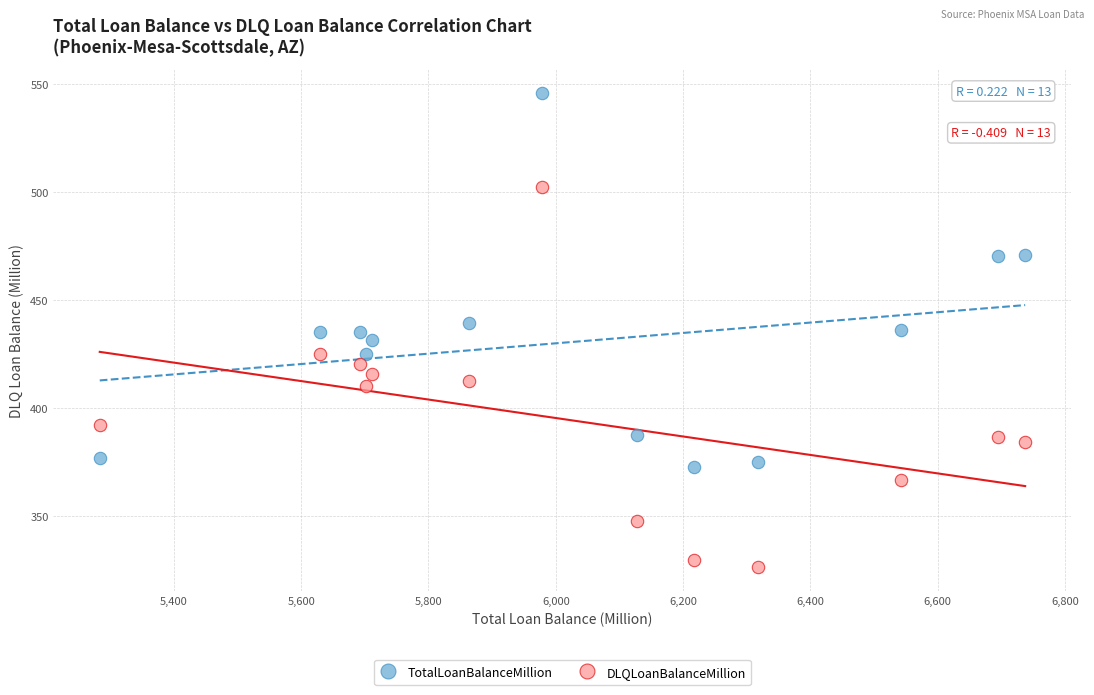

Which series contains the highest Y value?

TotalLoanBalanceMillion